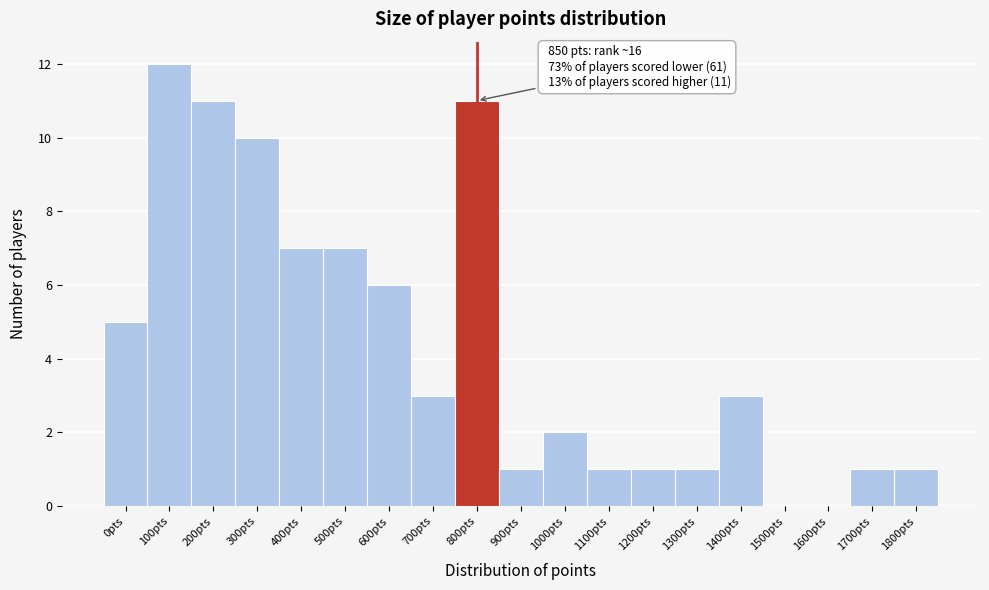

Reading left to right, transcribe all the data shown in this chart.

0pts=5	100pts=12	200pts=11	300pts=10	400pts=7	500pts=7	600pts=6	700pts=3	800pts=11	900pts=1	1000pts=2	1100pts=1	1200pts=1	1300pts=1	1400pts=3	1500pts=0	1600pts=0	1700pts=1	1800pts=1